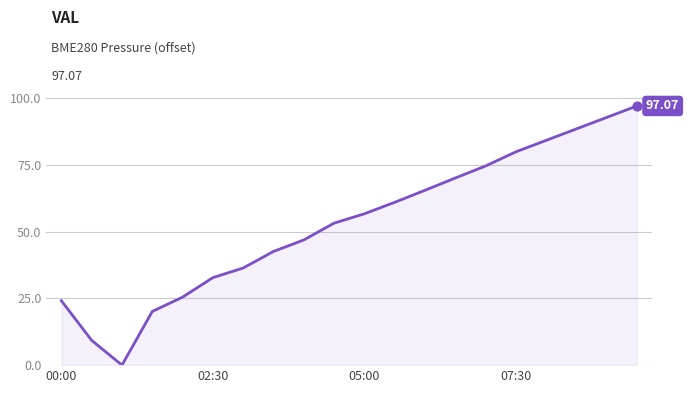

What is the difference between the maximum and minimum values?

97.1